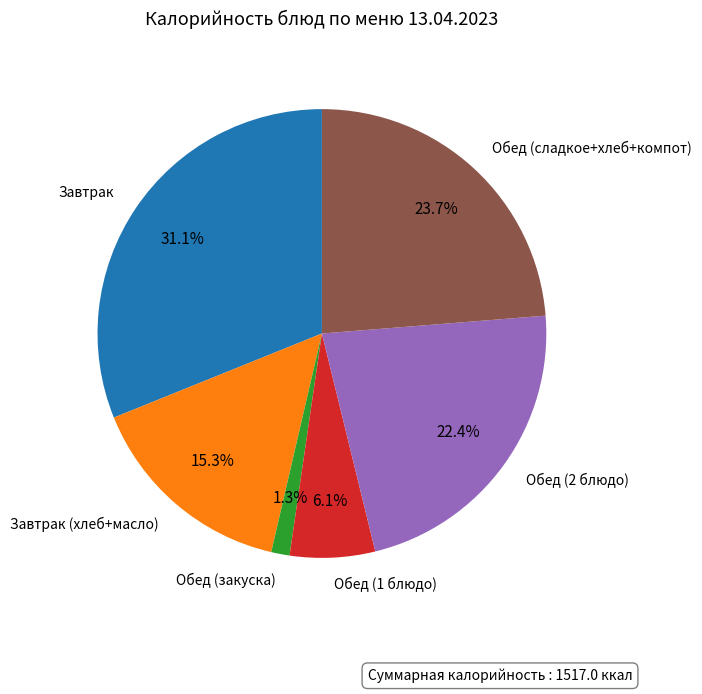

To the nearest percent, what is the average slice percentage?

17%